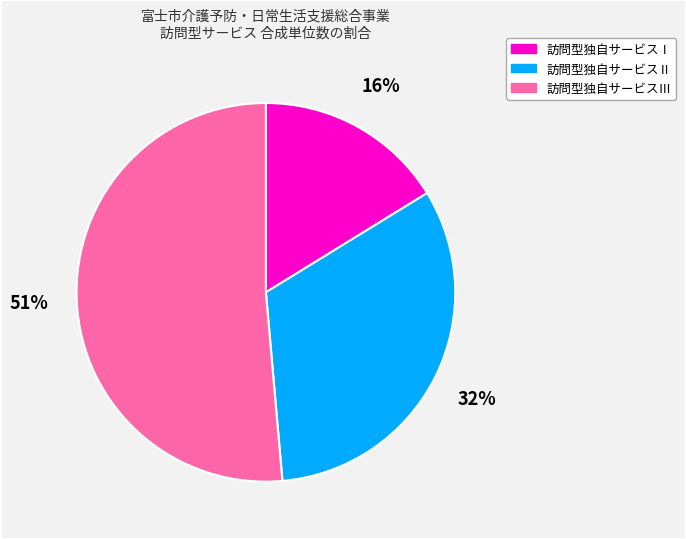

What is the ratio of the value at 訪問型独自サービスⅠ to the value at 訪問型独自サービスⅢ?

0.3